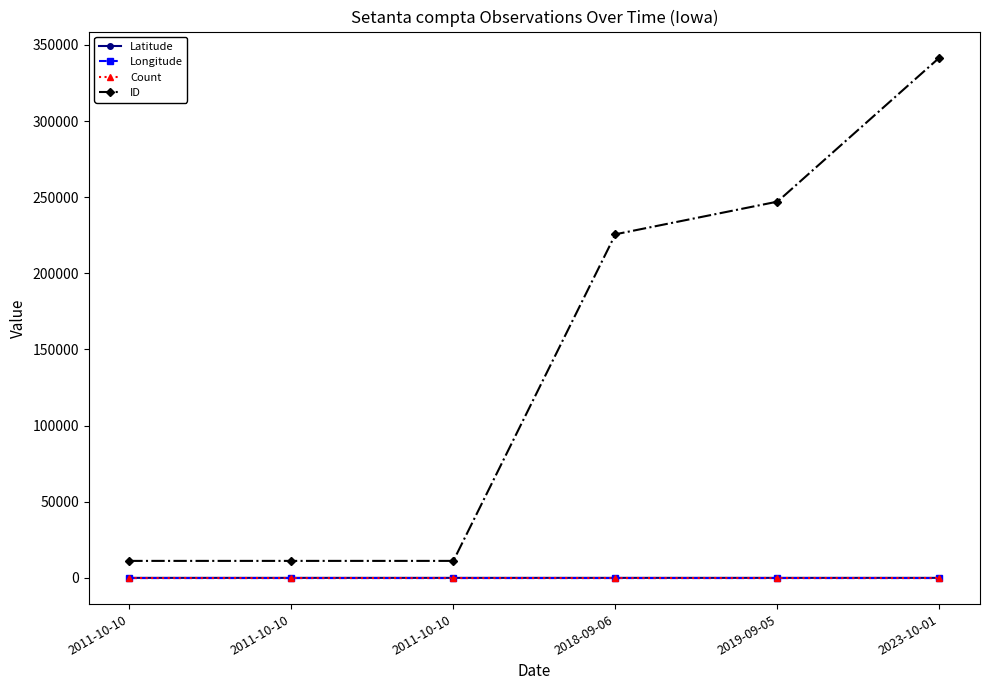

What is the difference between the second highest and minimum values in the ID series?

235893.0